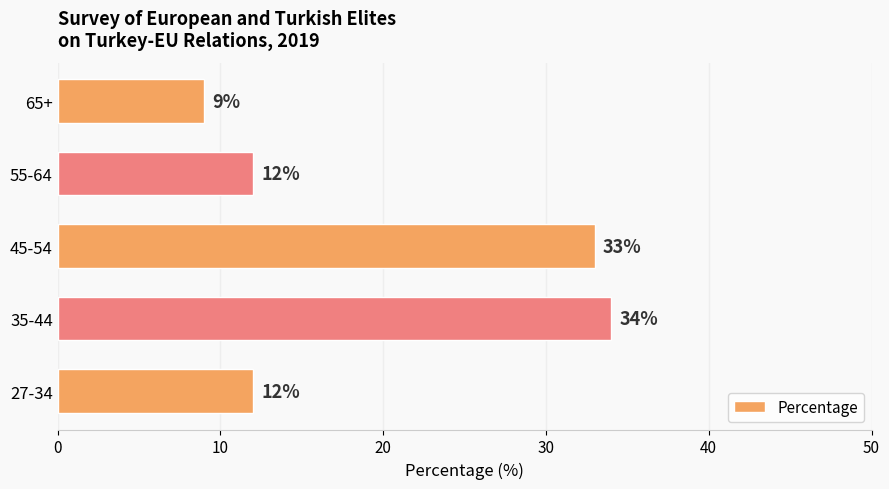

Which label corresponds to the smallest value in the chart?

65+